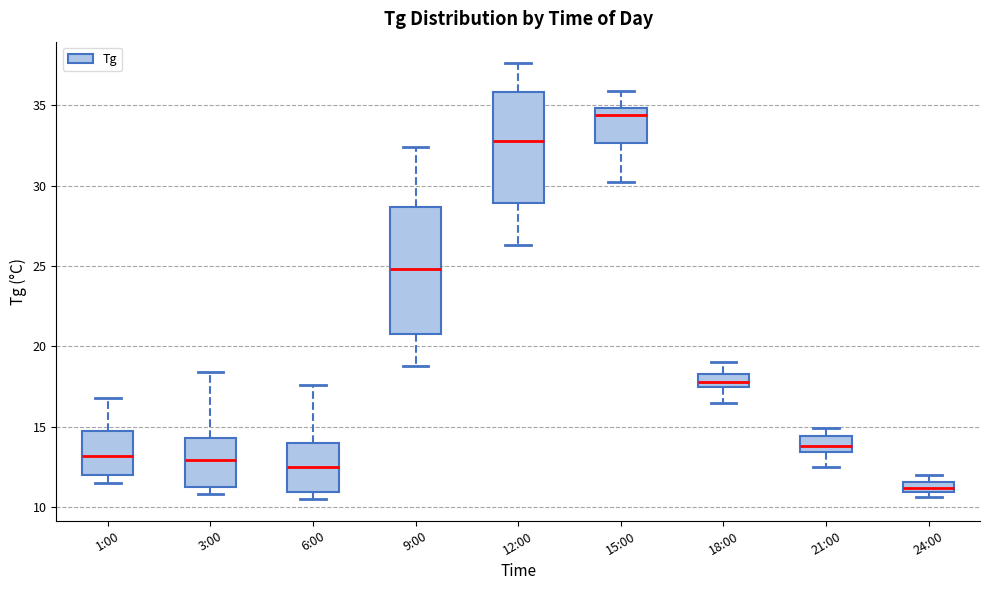

Which box's median line is the lowest?

24:00